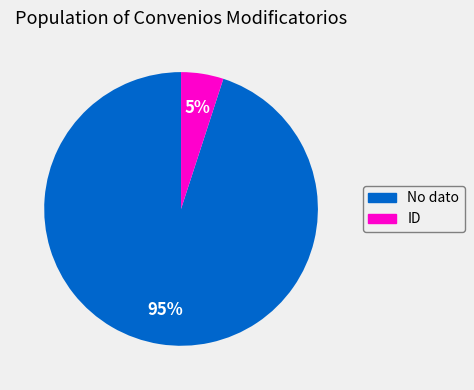

Combined, do No dato and ID account for over 50%?

Yes